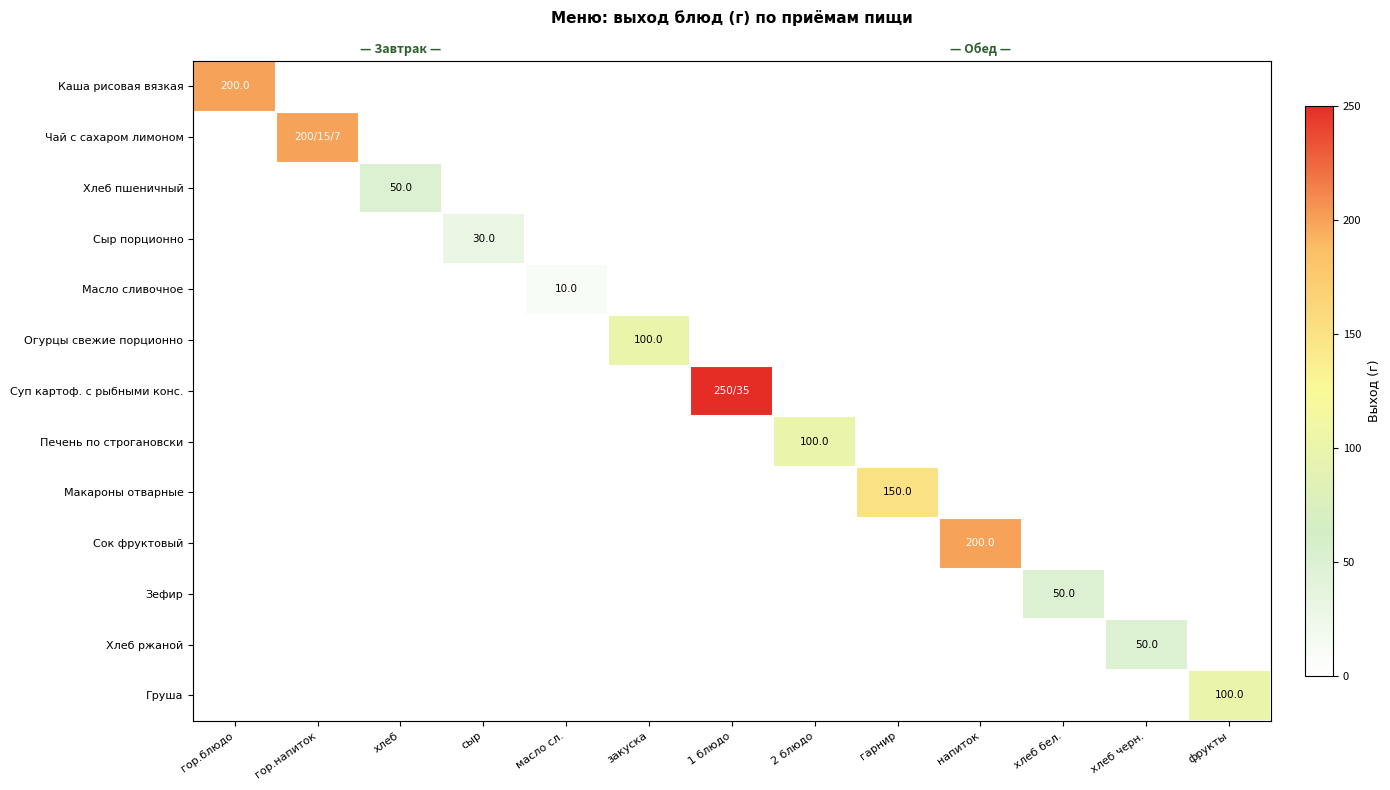

Rank the series at 2 блюдо from highest to lowest value.

Печень по строгановски, Каша рисовая вязкая, Чай с сахаром лимоном, Хлеб пшеничный, Сыр порционно, Масло сливочное, Огурцы свежие порционно, Суп картоф. с рыбными конс., Макароны отварные, Сок фруктовый, Зефир, Хлеб ржаной, Груша